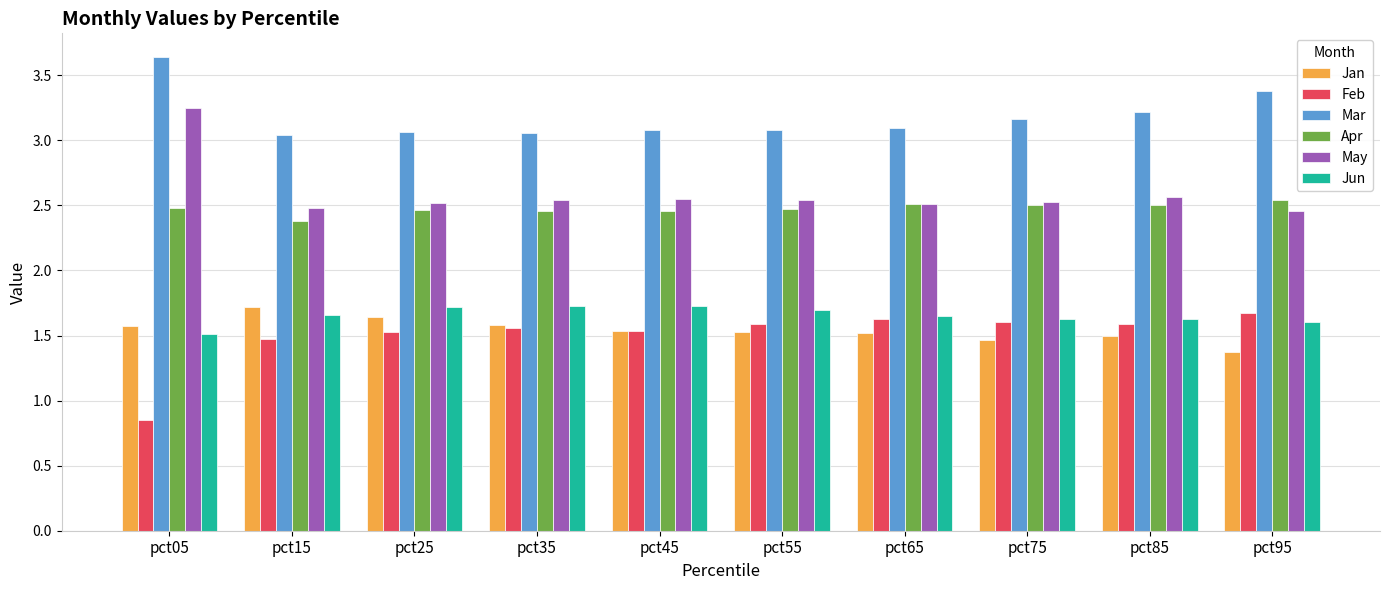

True or false: Mar has a value of 4.4 at pct85.

False